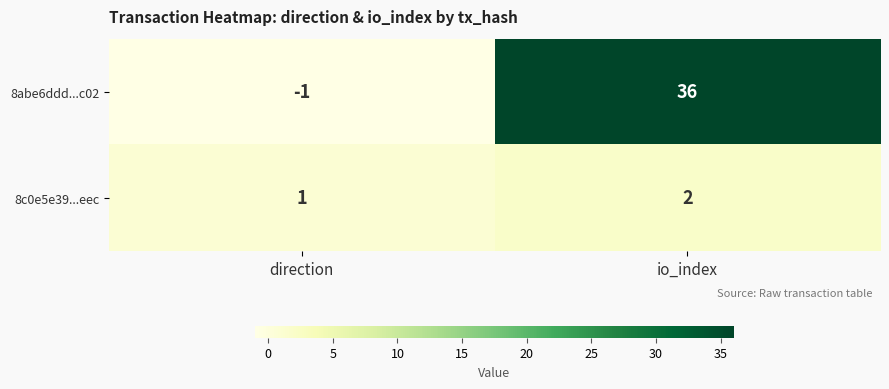

Rank the series by their maximum value, from lowest to highest.

8c0e5e39...eec, 8abe6ddd...c02